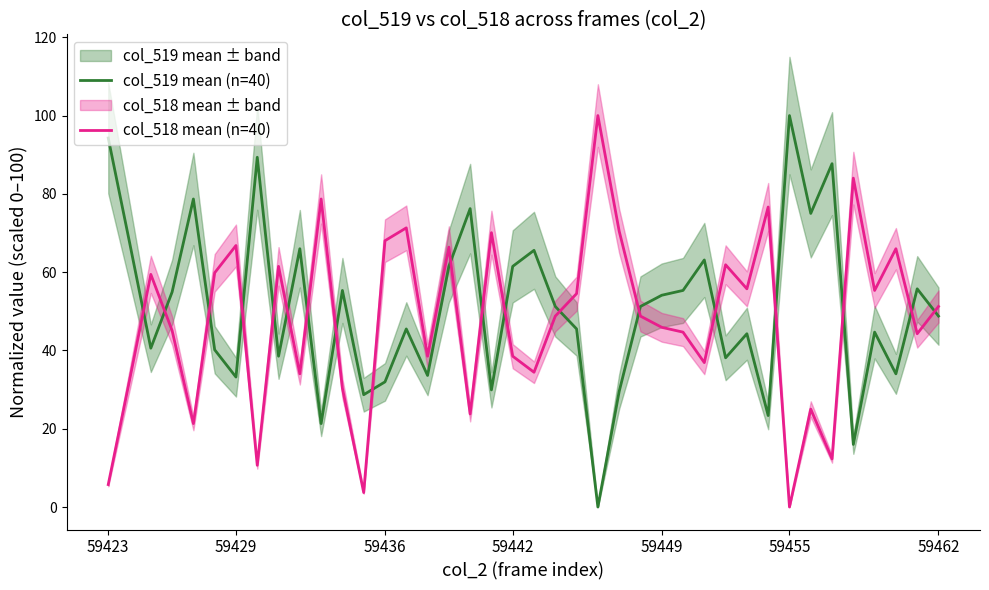

How many values in the col_518 mean (n=40) series exceed 48?

21